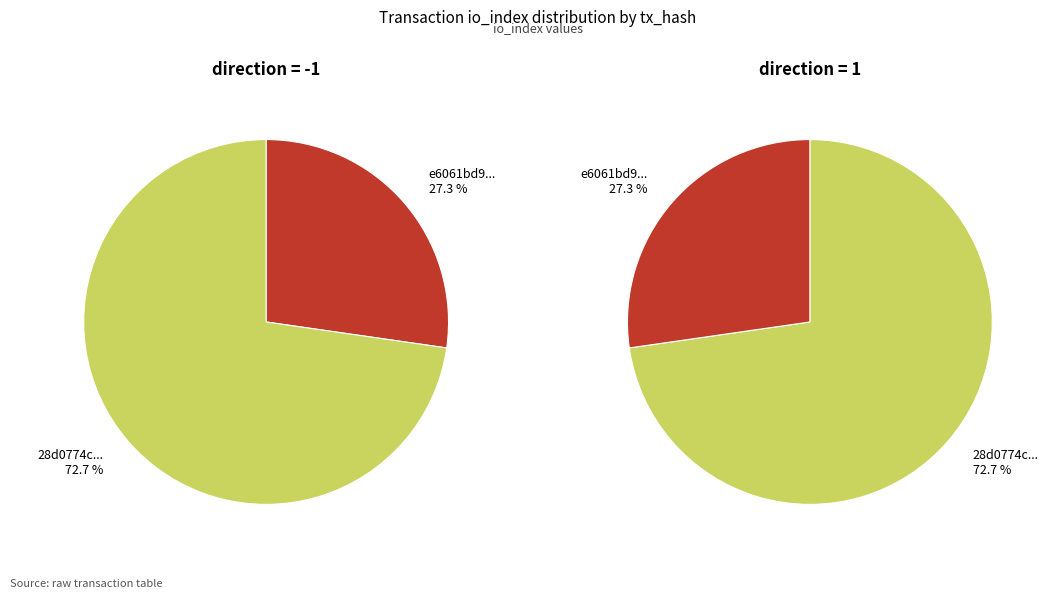

To the nearest percent, what portion does direction=1 (io_index=8) represent?

73%